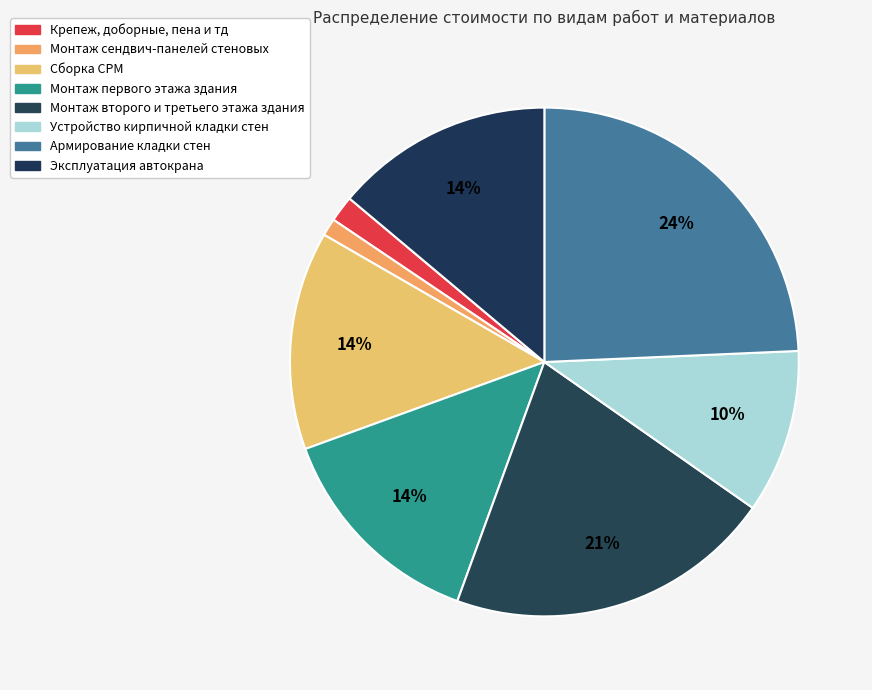

To the nearest percent, what is the combined percentage of Сборка СРМ and Крепеж, доборные, пена и тд?

16%